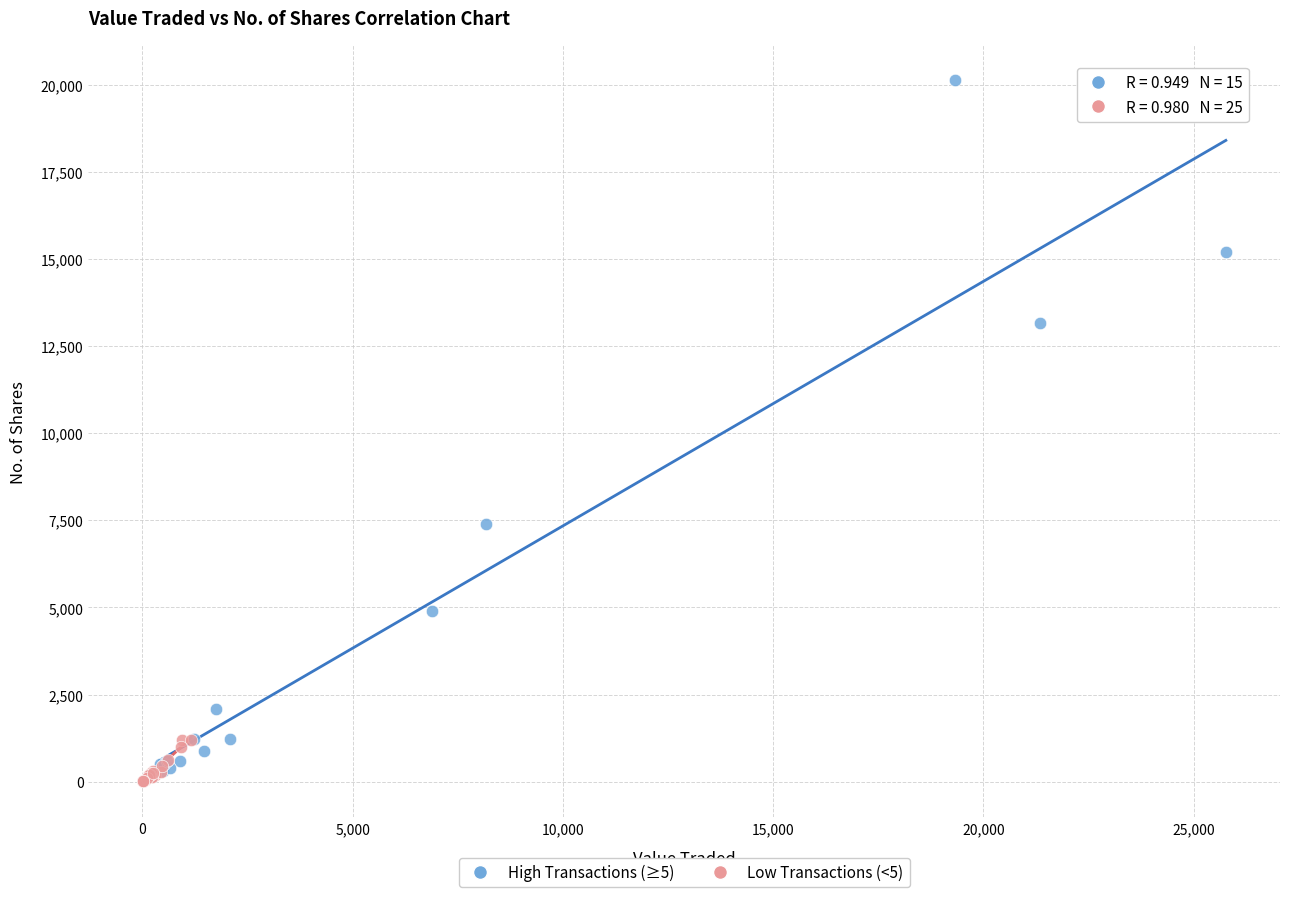

Which series contains the lowest Y value?

Low Transactions (<5)